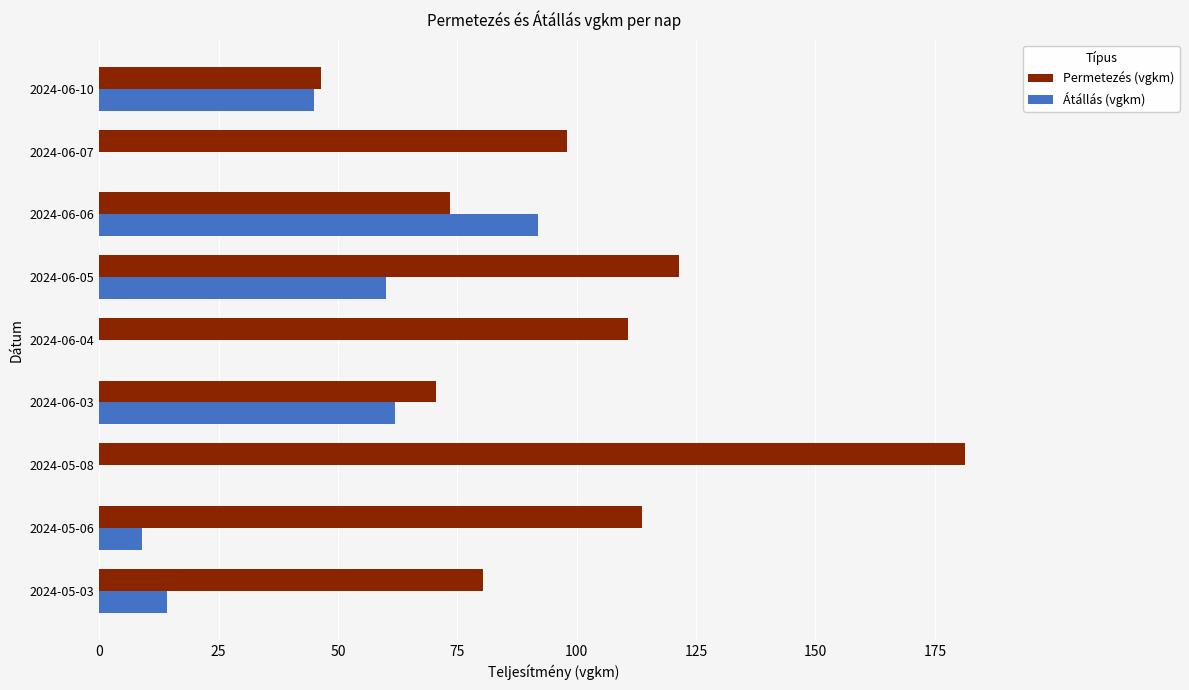

What is the sum of all Permetezés (vgkm) values?

896.1